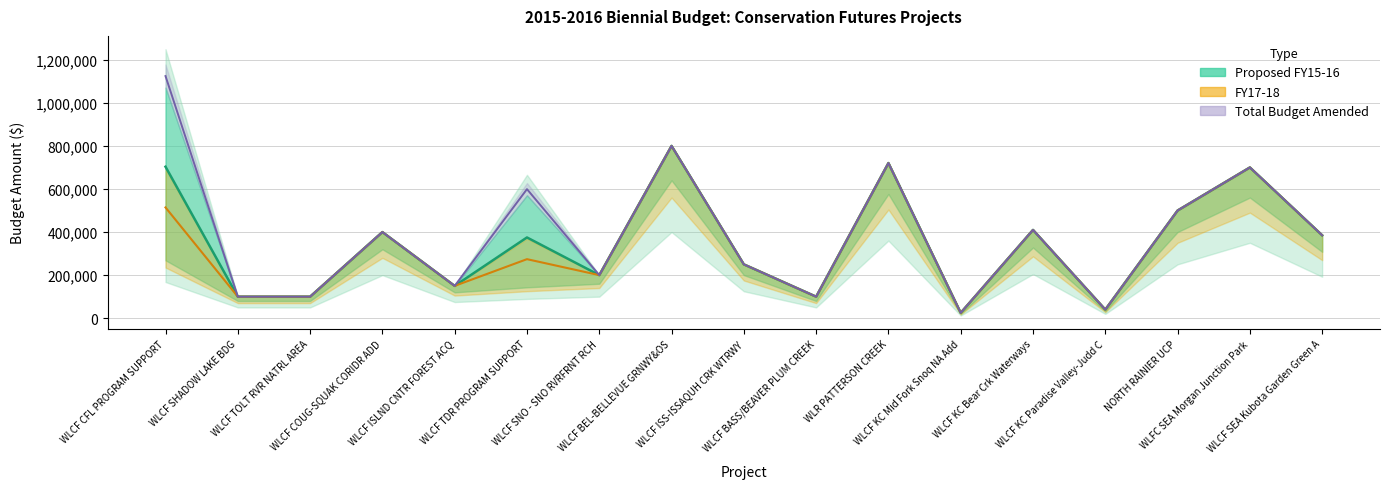

At which category is the sum across all series the highest?

WLCF BEL-BELLEVUE GRNWY&OS